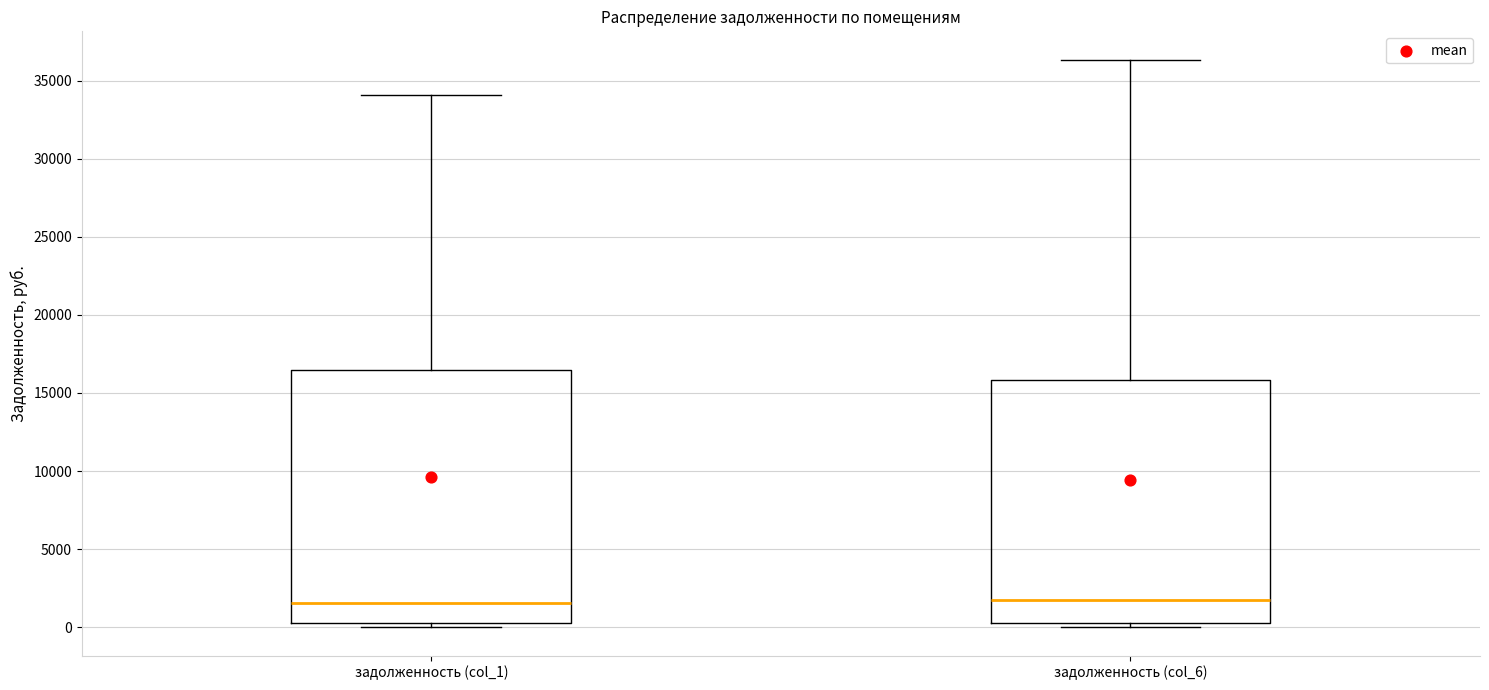

Reading left to right, read every box against the y-axis: the position of its median line, the range the box covers, and the ends of its whiskers. The values are not printed on the chart, so give them approximately, as read against the axis.

задолженность (col_1): median 1500, box 500 to 16500, whiskers 0 to 34000
задолженность (col_6): median 2000, box 500 to 16000, whiskers 0 to 36500